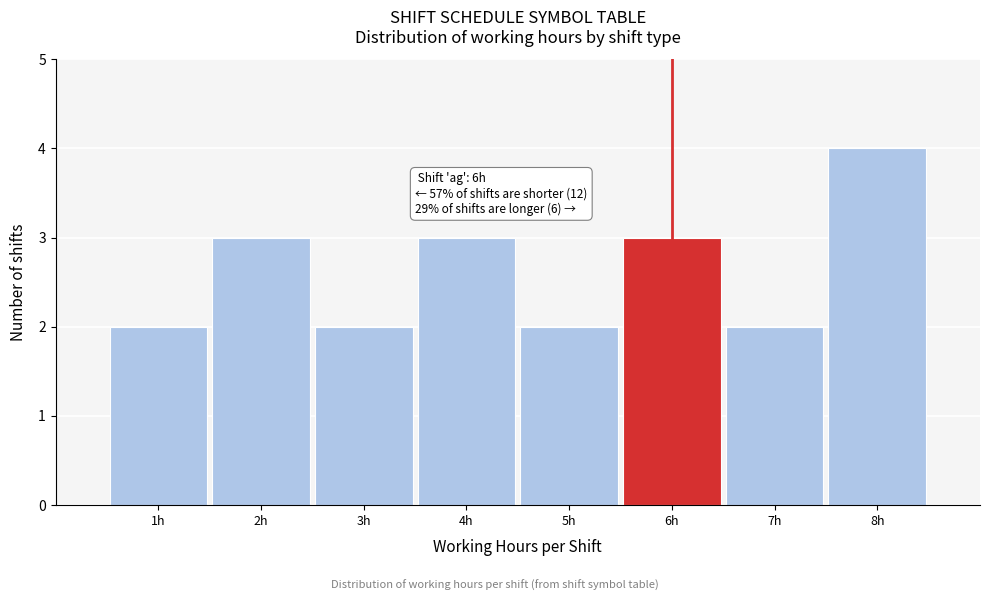

Over which range of the x-axis is the bar tallest?

7.5 to 8.5